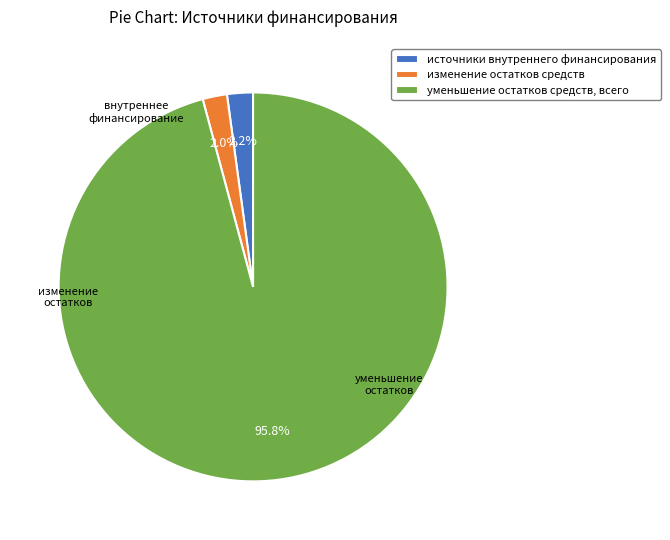

Do уменьшение остатков средств, всего and изменение остатков средств together represent more than half of the pie?

Yes